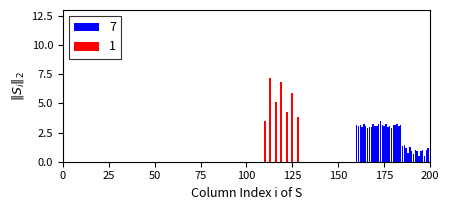

What is the smallest value displayed?

0.5